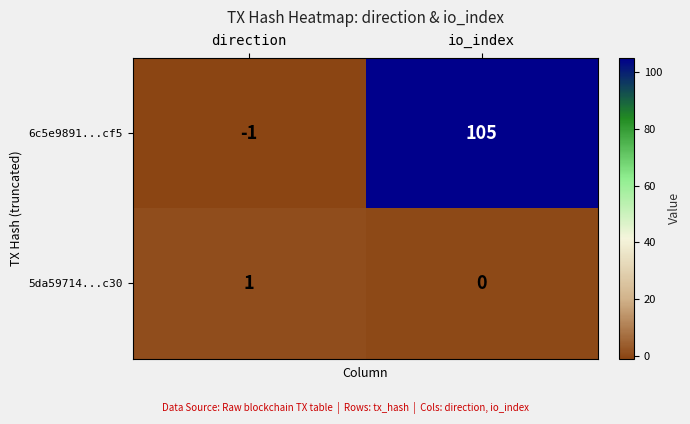

What is the difference between the highest and lowest values at io_index?

105